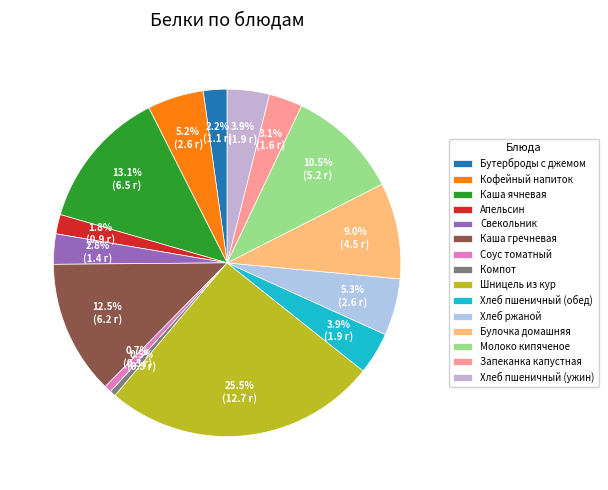

What is the largest slice in the pie chart?

Шницель из кур